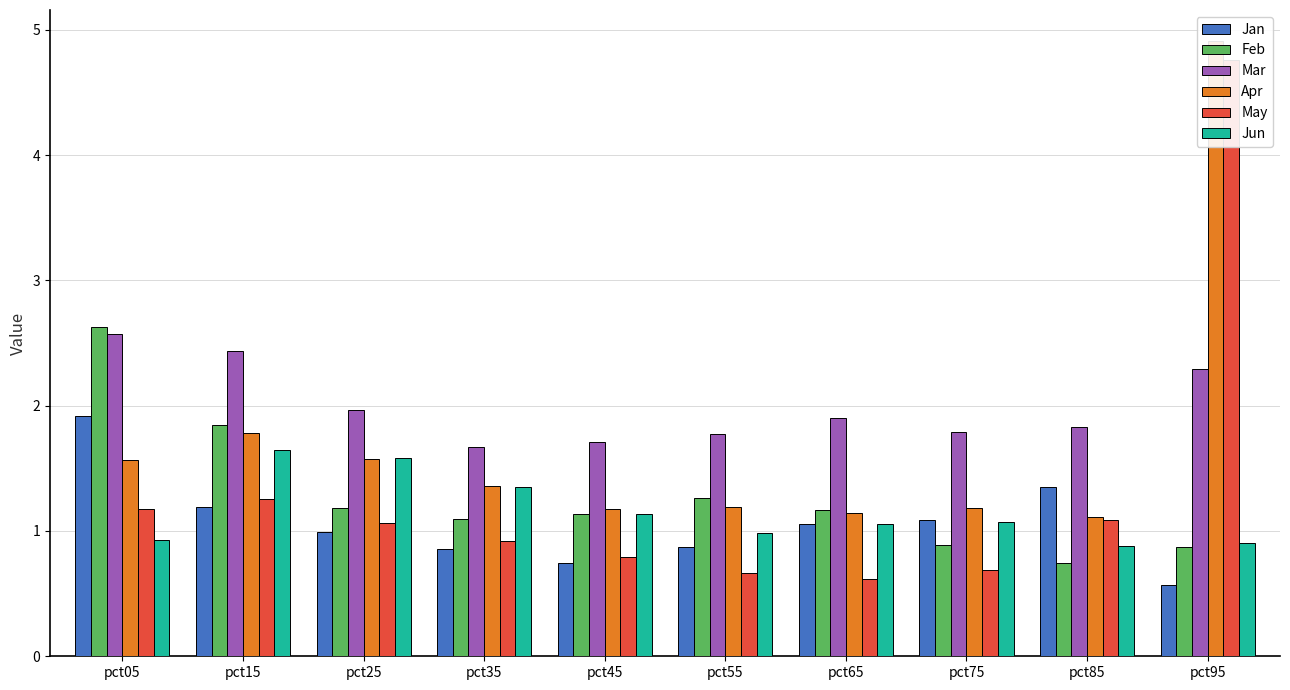

What is the value of the Jun bar at the 9th from the left?

0.9